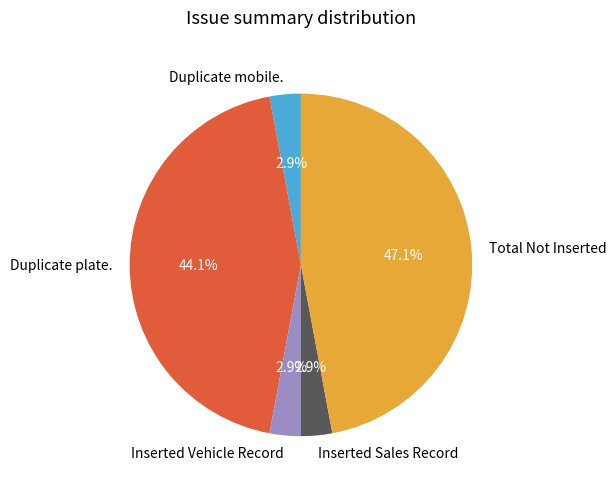

How much of the chart is everything except Total Not Inserted?

52.9%